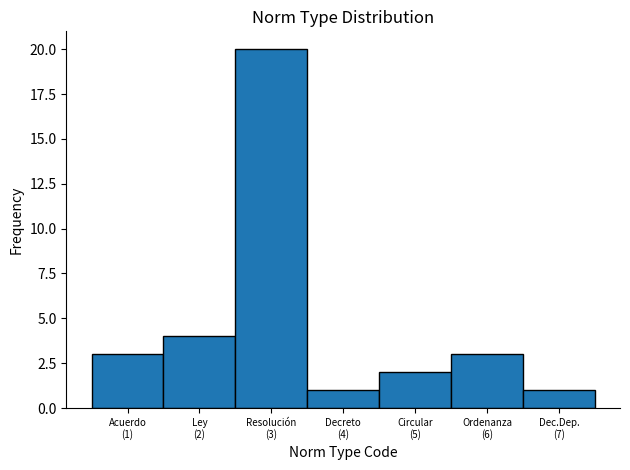

Reading left to right, transcribe all the data shown in this chart.

3	4	20	1	2	3	1